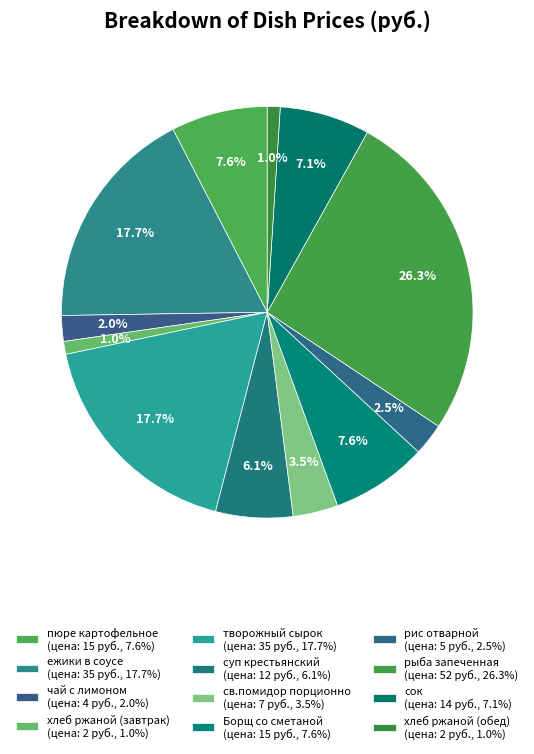

What percentage do рис отварной and чай с лимоном together represent?

4.5%